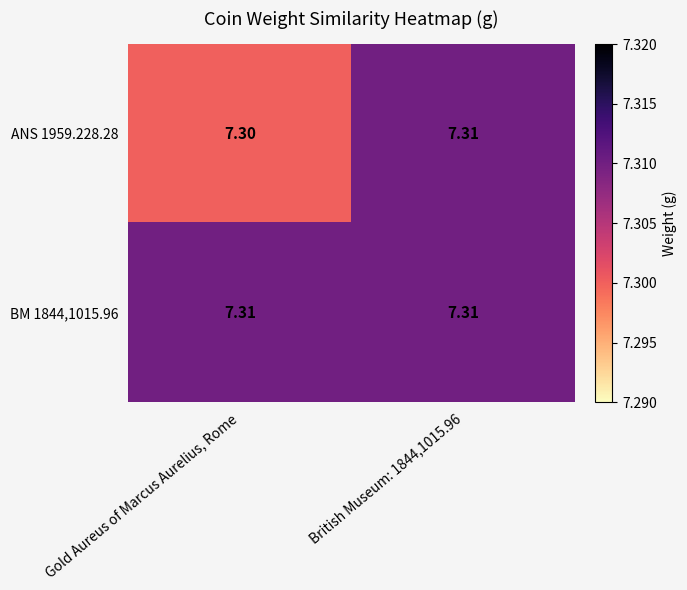

At how many categories does at least one series exceed 7?

2